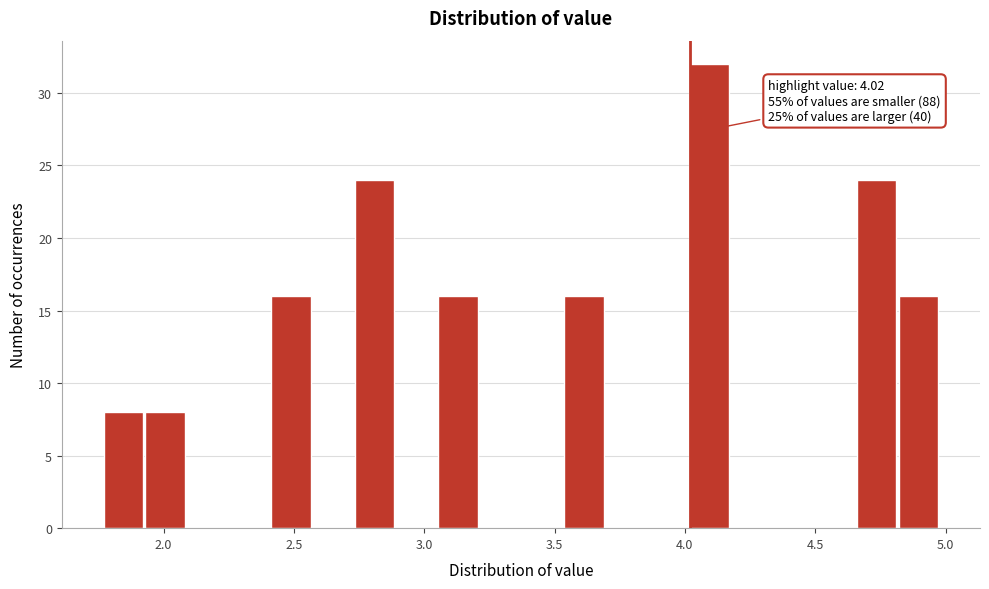

Read against the x-axis, roughly where is the centre of the tallest bar?

4.10